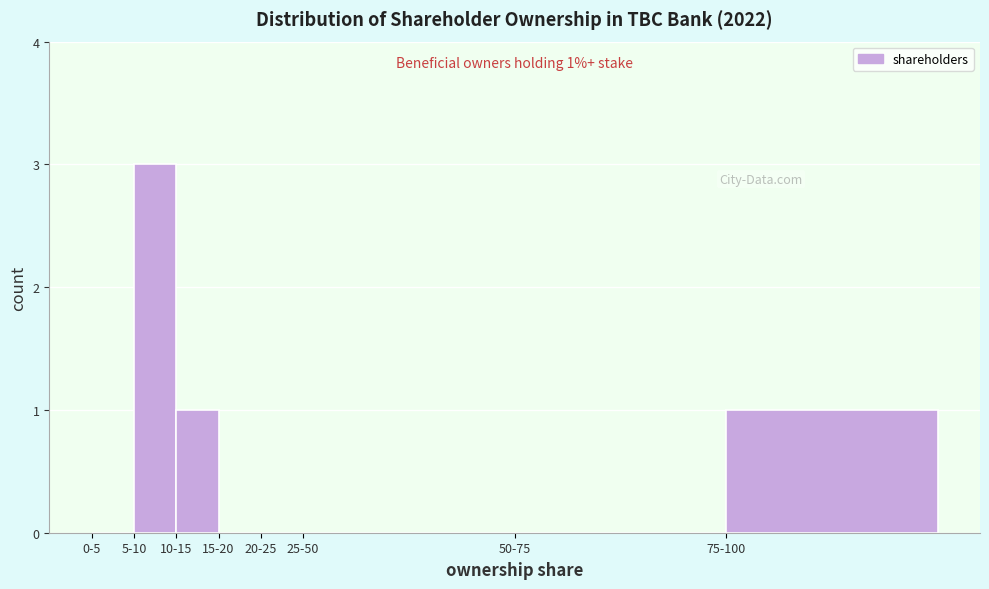

Reading right to left, what are all the values shown in this chart?

75-100=1	50-75=0	25-50=0	20-25=0	15-20=0	10-15=1	5-10=3	0-5=0